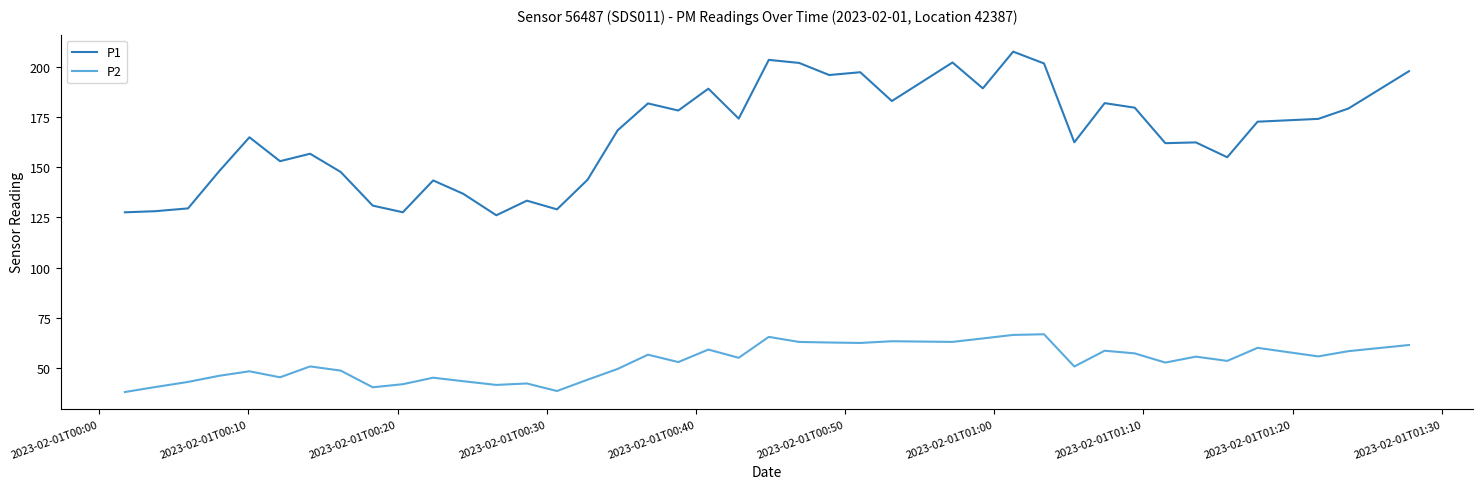

List the series in order of their overall mean, highest first.

P1, P2